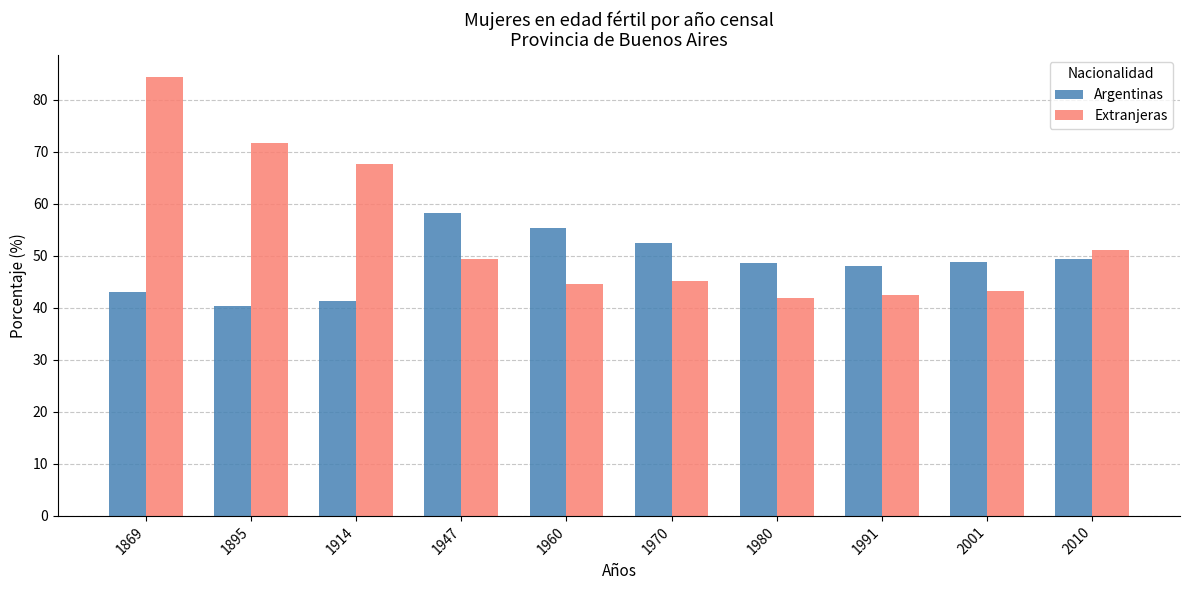

What is the value of the Argentinas bar at the 10th from the left?

49.3